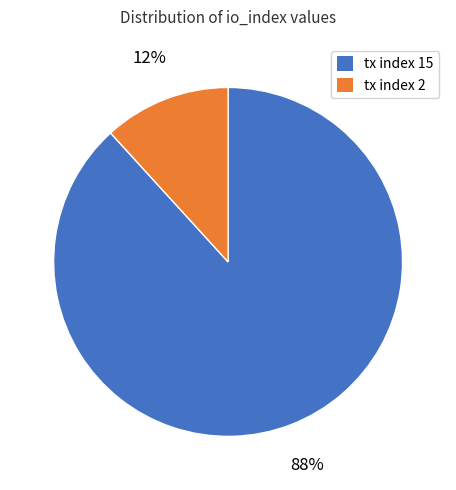

Which slice represents more than half of the pie?

tx index 15